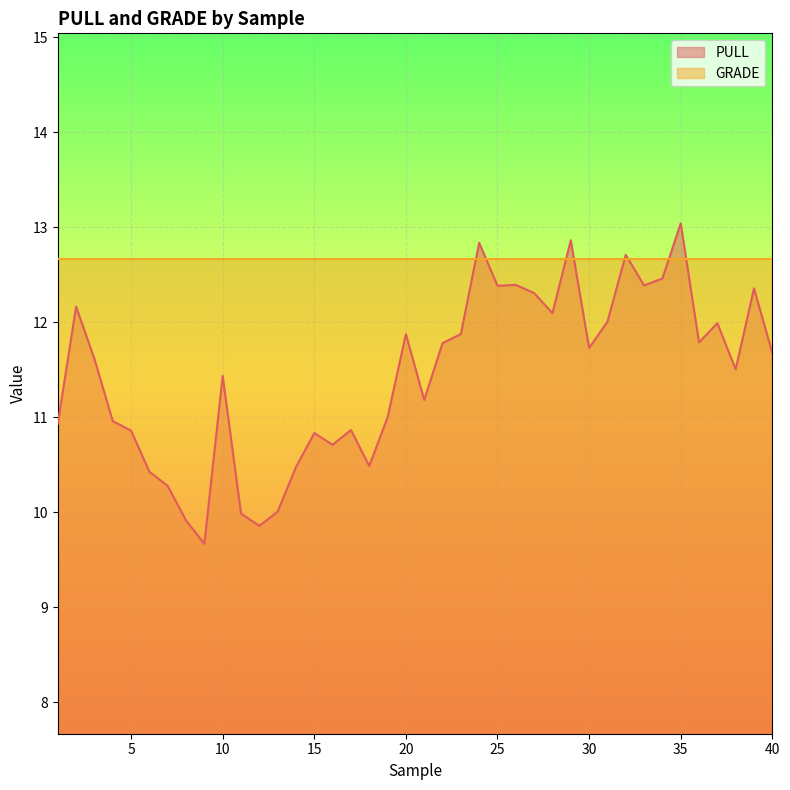

Where is the data nearest to the value 11?

19